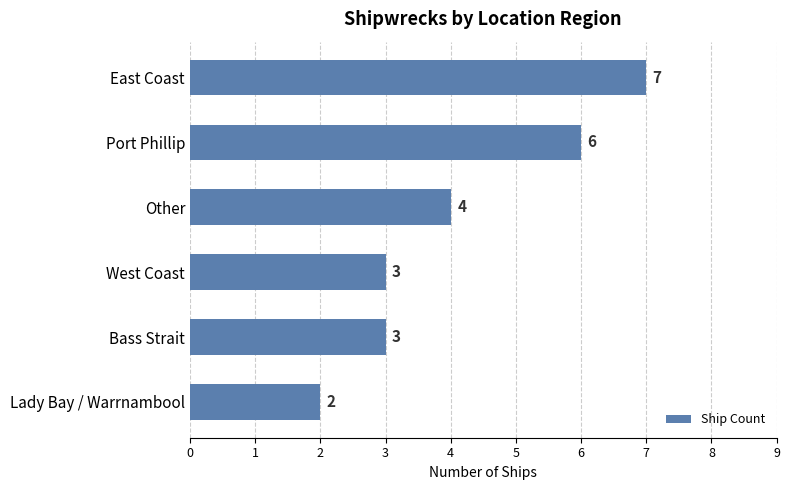

What is the sum of all values?

25